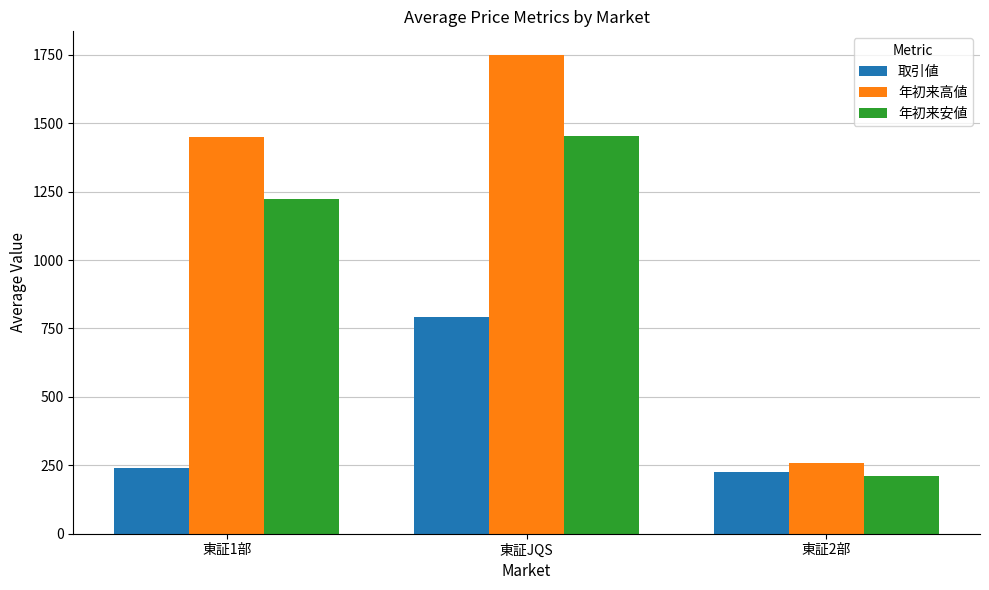

Rank the series by their average value, from lowest to highest.

取引値, 年初来安値, 年初来高値